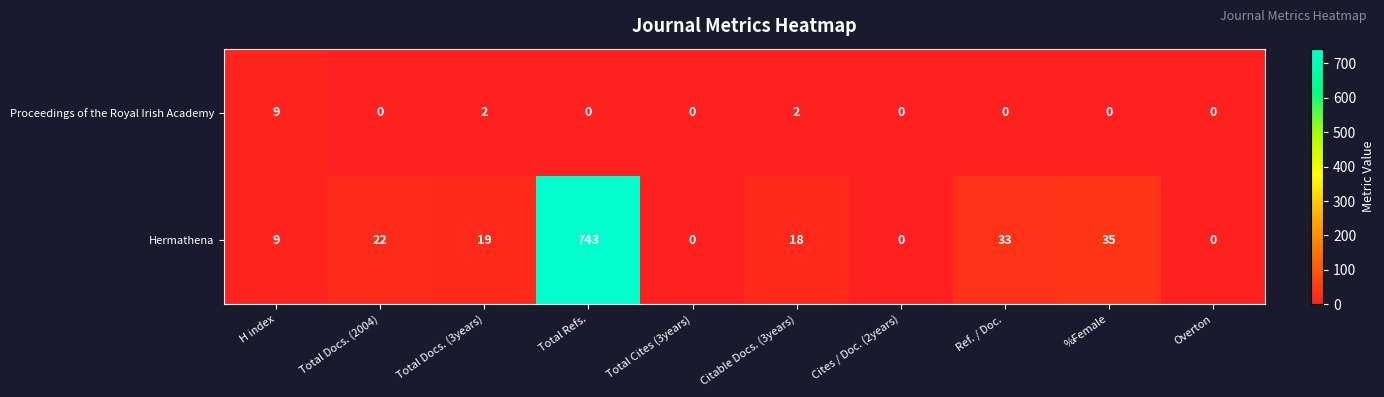

At which label is Hermathena closest to 371?

%Female